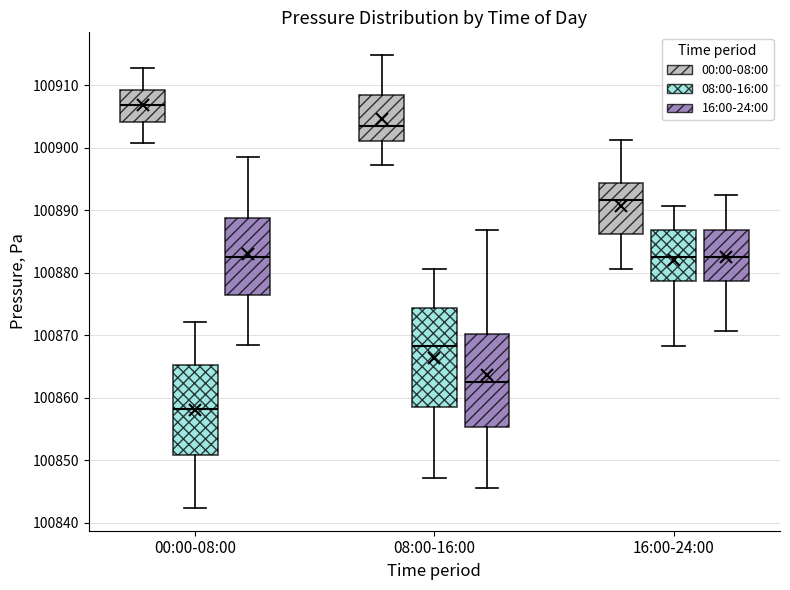

Which box has the lowest median line?

00:00-08:00 (08:00-16:00)